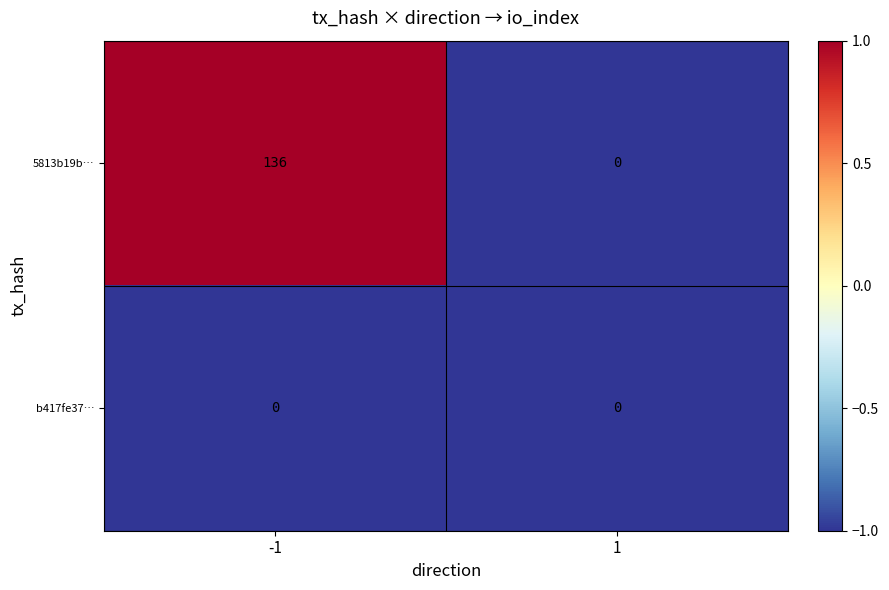

Is it true that 5813b19b… equals 0 at 1?

True